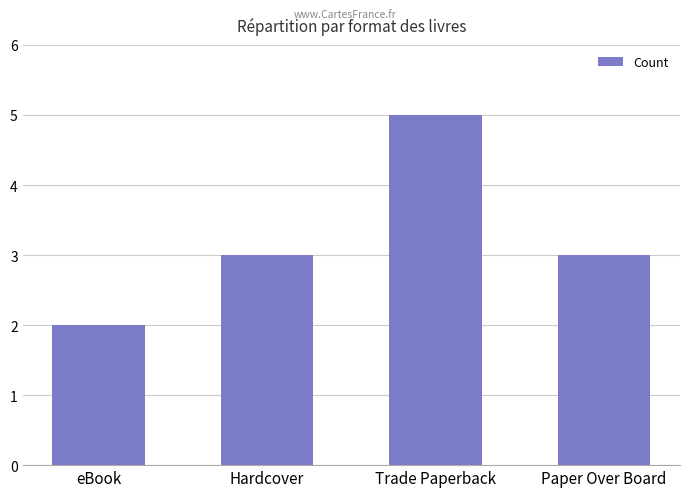

What is the greatest value displayed?

5